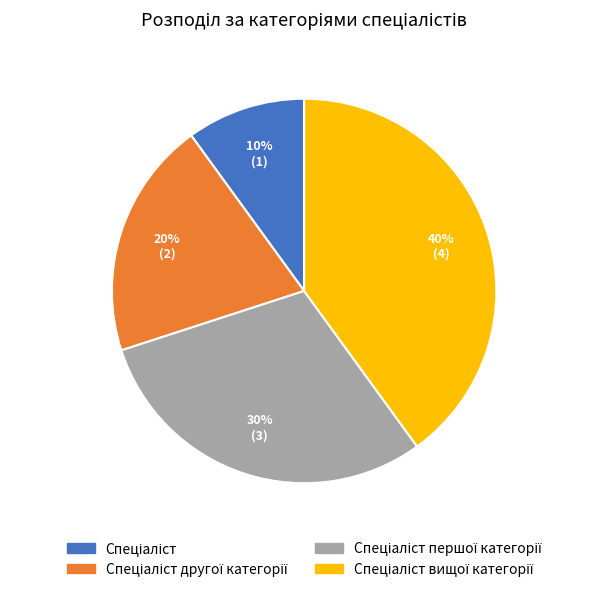

Is there a majority slice in this chart?

No